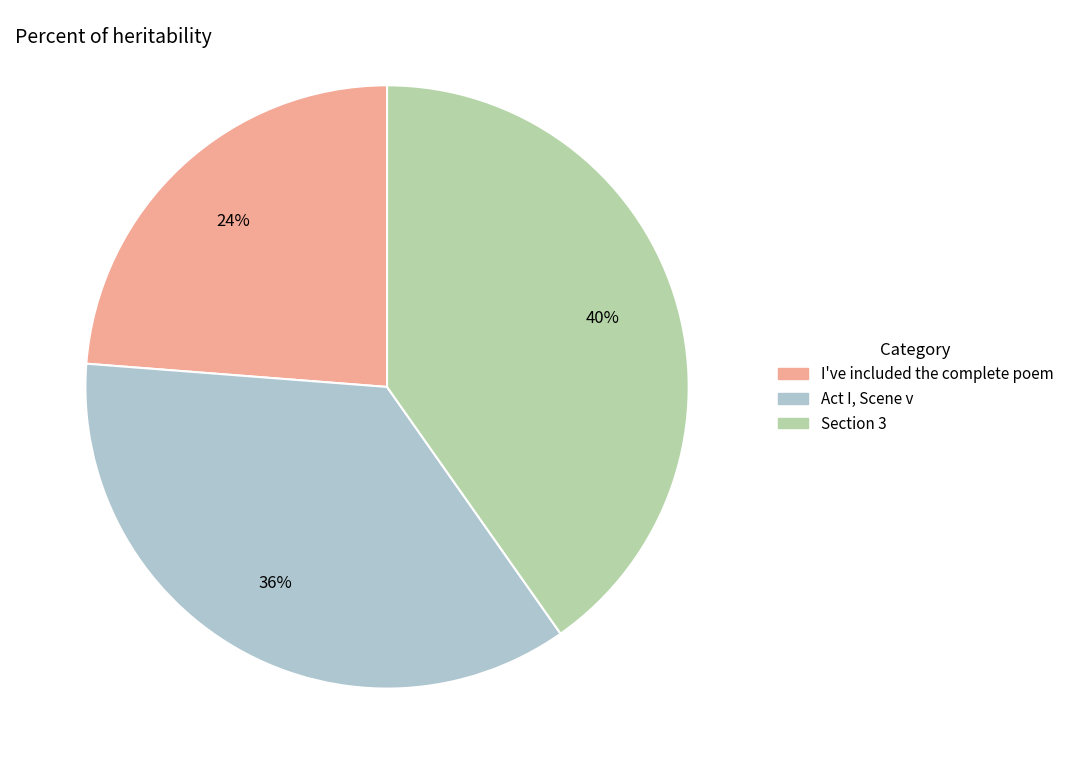

To the nearest percent, what is the average slice percentage?

33%